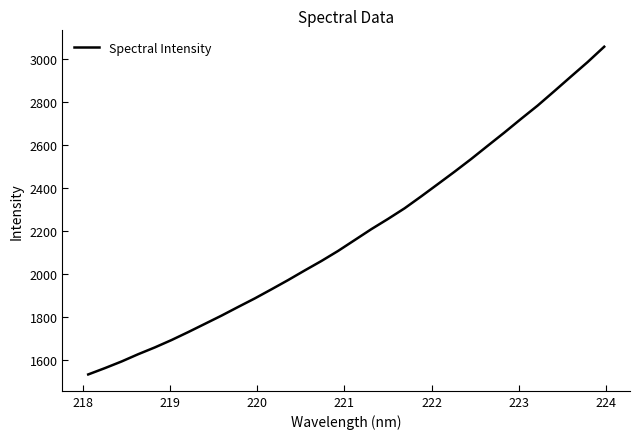

What is the difference between the maximum and minimum values?

1524.0